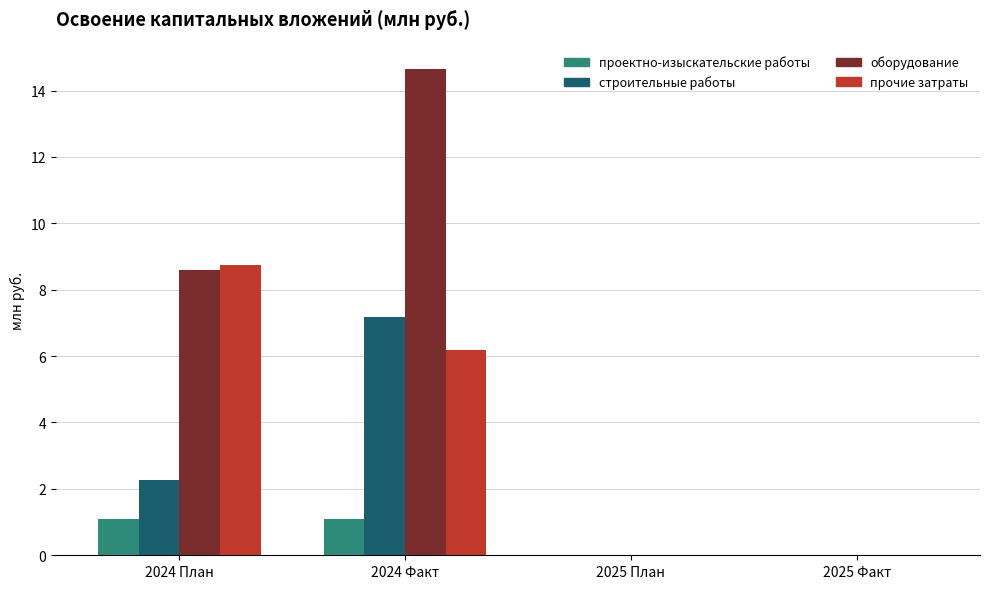

What is the sum of all прочие затраты values?

14.9